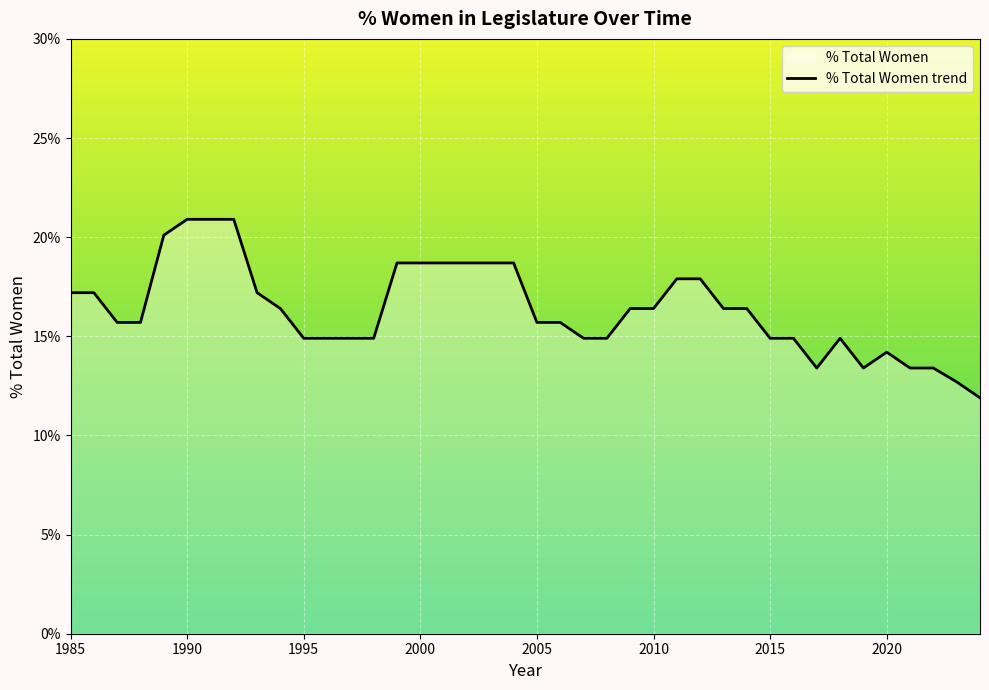

What is the difference between the maximum and minimum values?

9.0